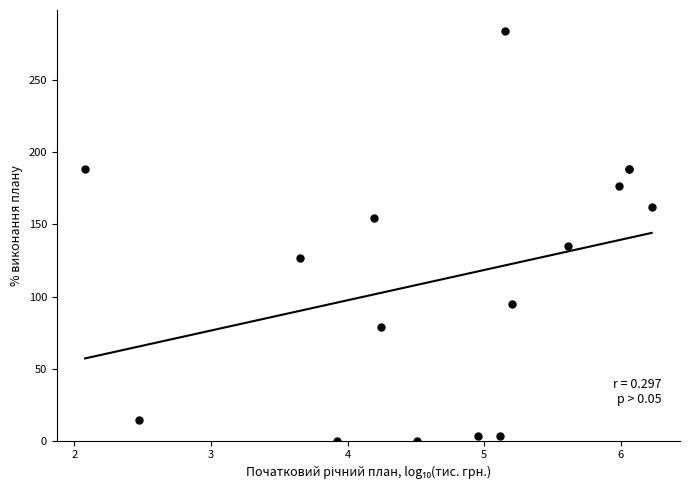

What Y value in the scatter plot is closest to 142?

135.1